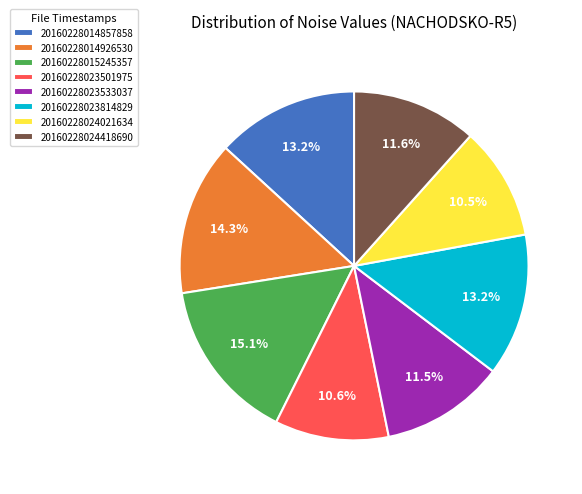

Does 20160228015245357 represent more than half of the total?

No